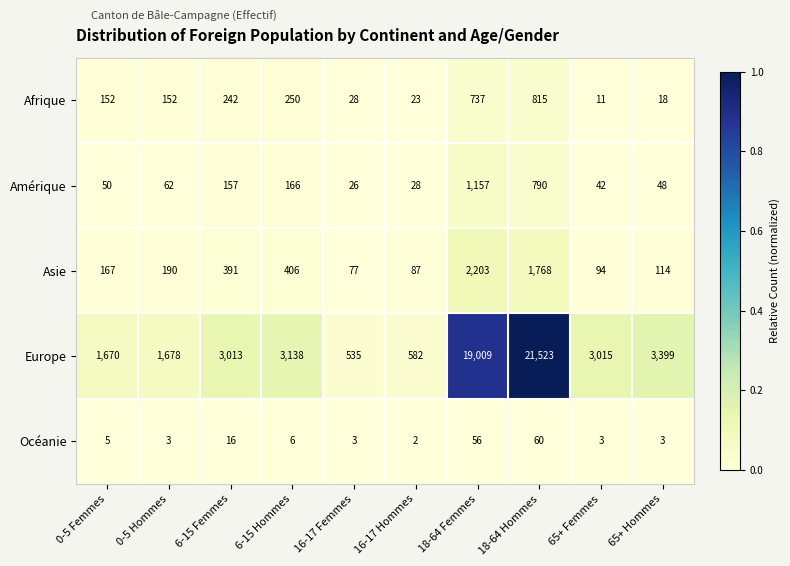

What is the total value across all series at 0-5 Femmes?

2044